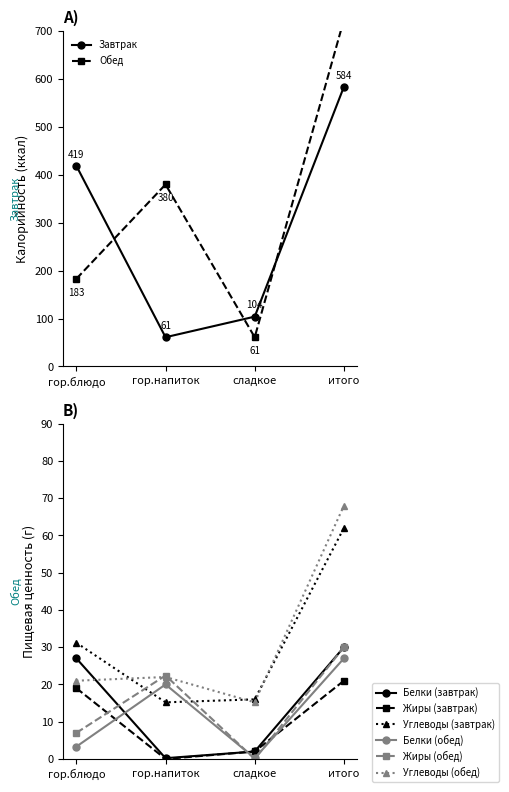

The value at гор.напиток is 102. True or false?

False